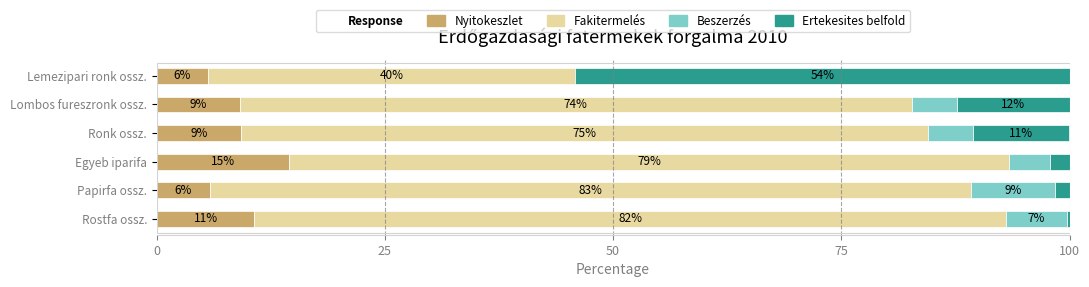

Which series has the largest range (max minus min)?

Ertekesites belfold